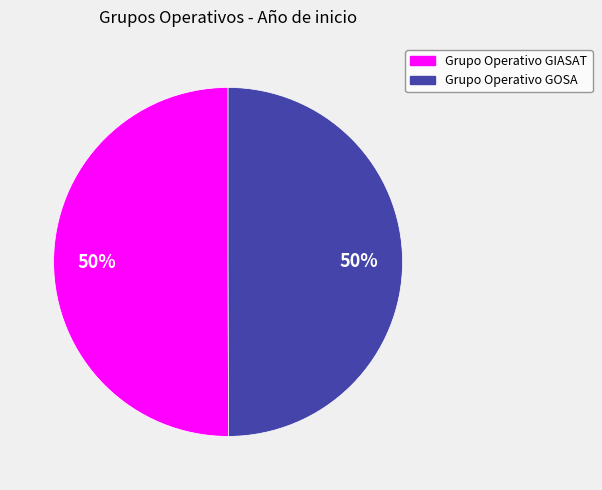

Approximately how many times larger is the value at Grupo Operativo GOSA compared to Grupo Operativo GIASAT?

1.0